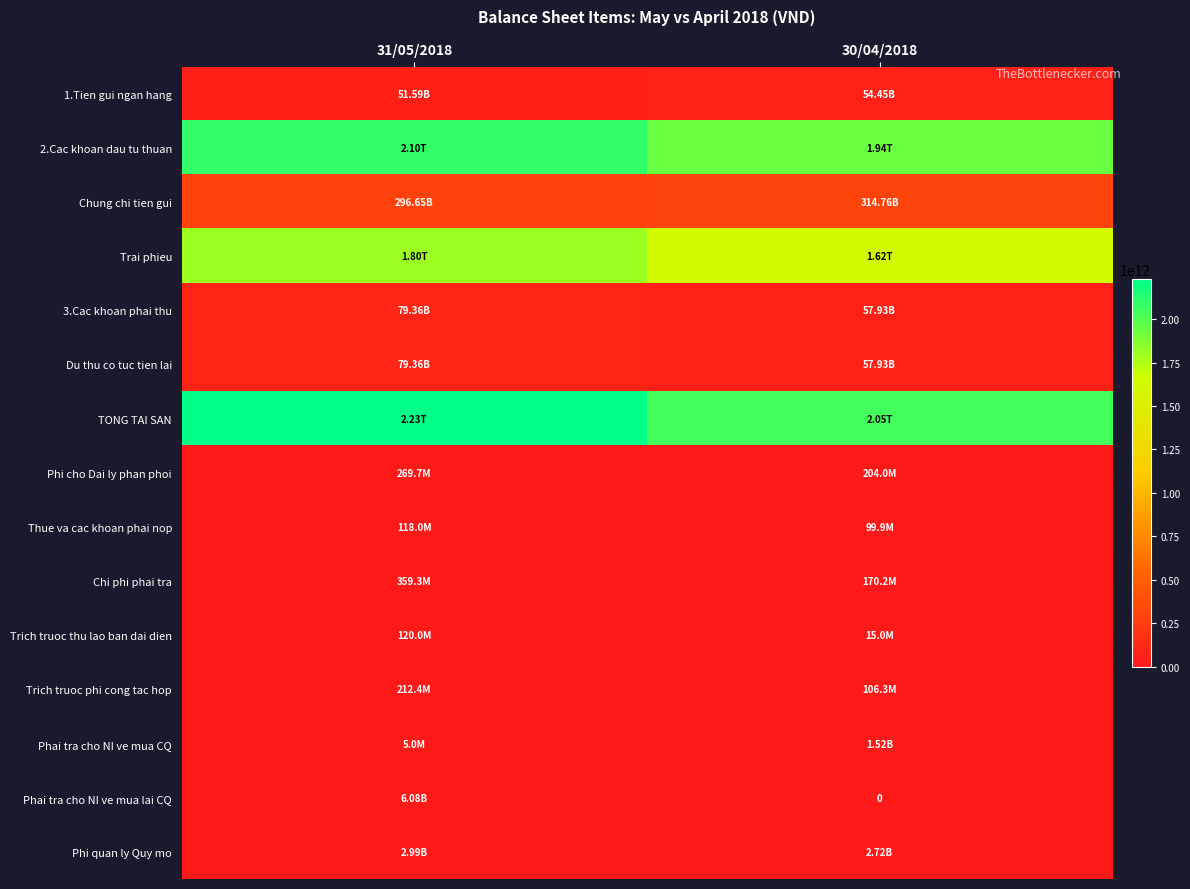

Which series has the largest range (max minus min)?

TONG TAI SAN